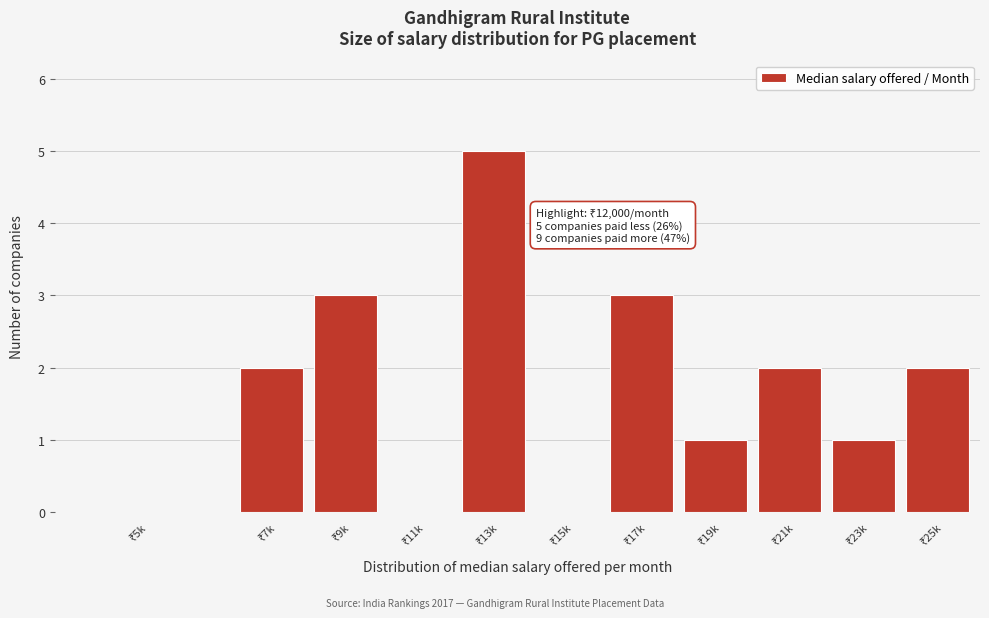

What is the greatest value displayed?

5